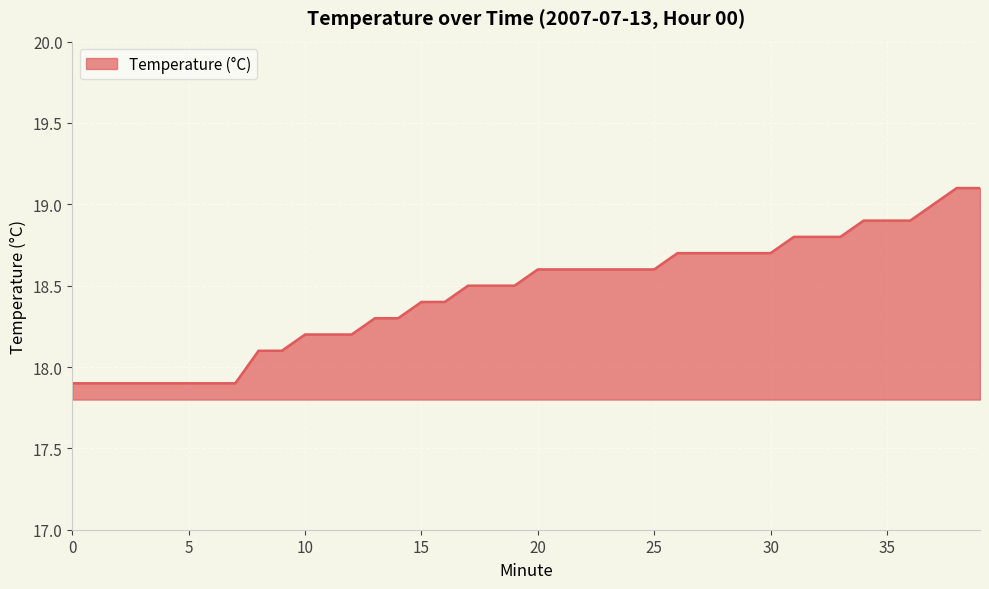

What is the difference between the maximum and minimum values?

1.2